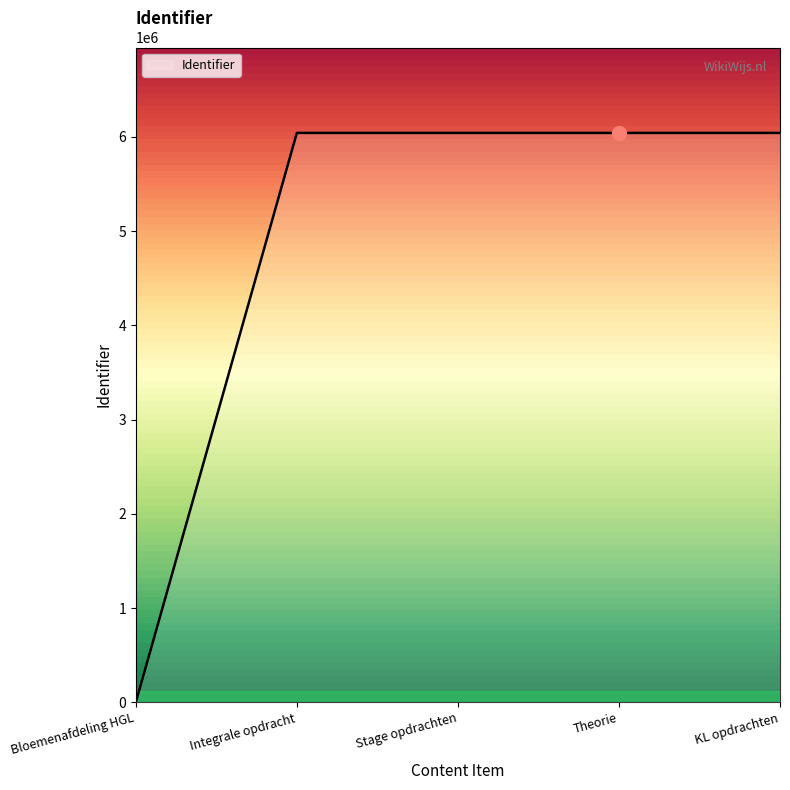

Count the number of data series in this chart.

1